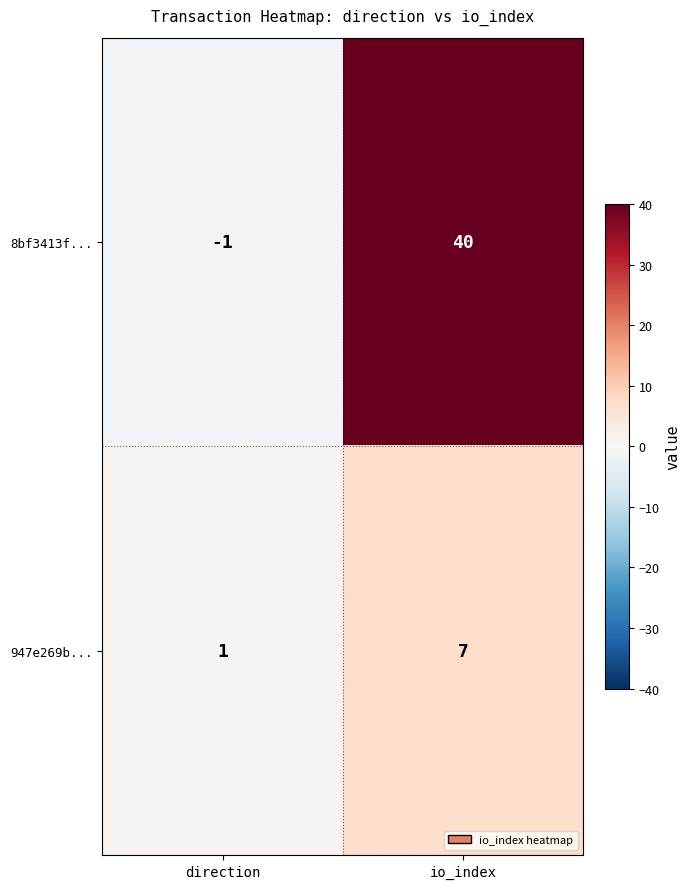

What is the difference between the maximum and minimum values in the 947e269b... series?

6